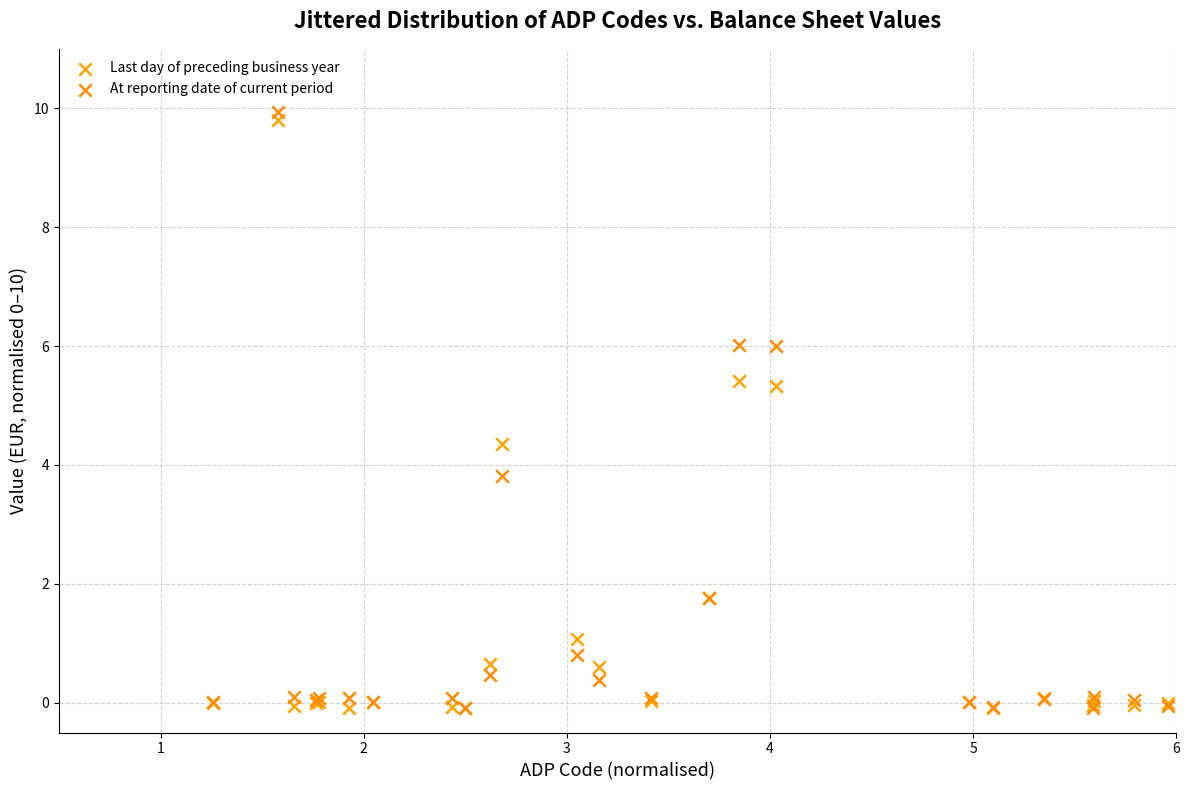

In the At reporting date of current period series, what Y value is closest to 4?

3.8